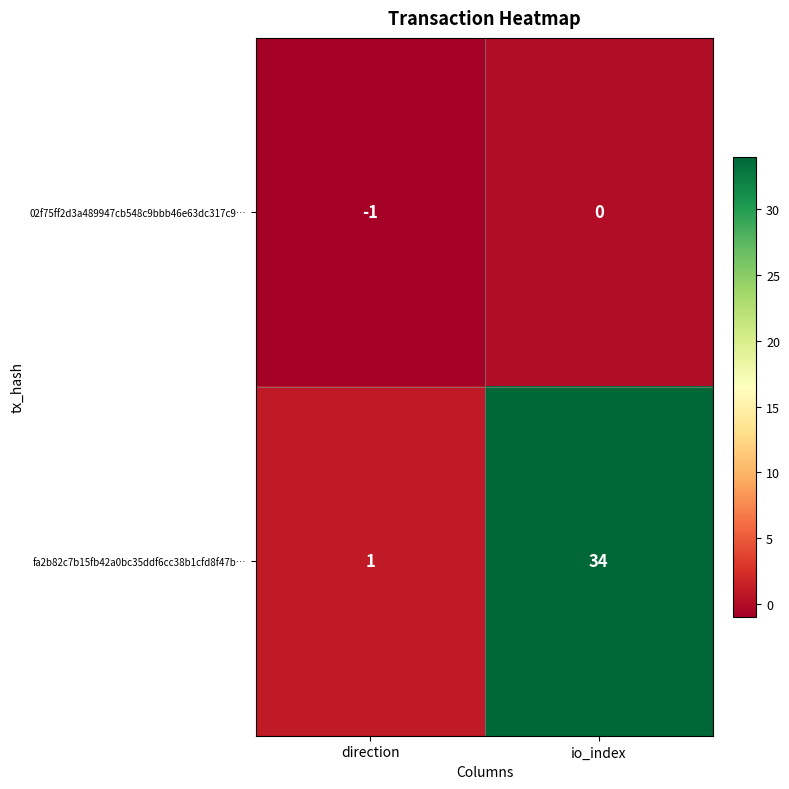

True or false: 02f75ff2d3a489947cb548c9bbb46e63dc317c9… has a value of 0 at io_index.

True